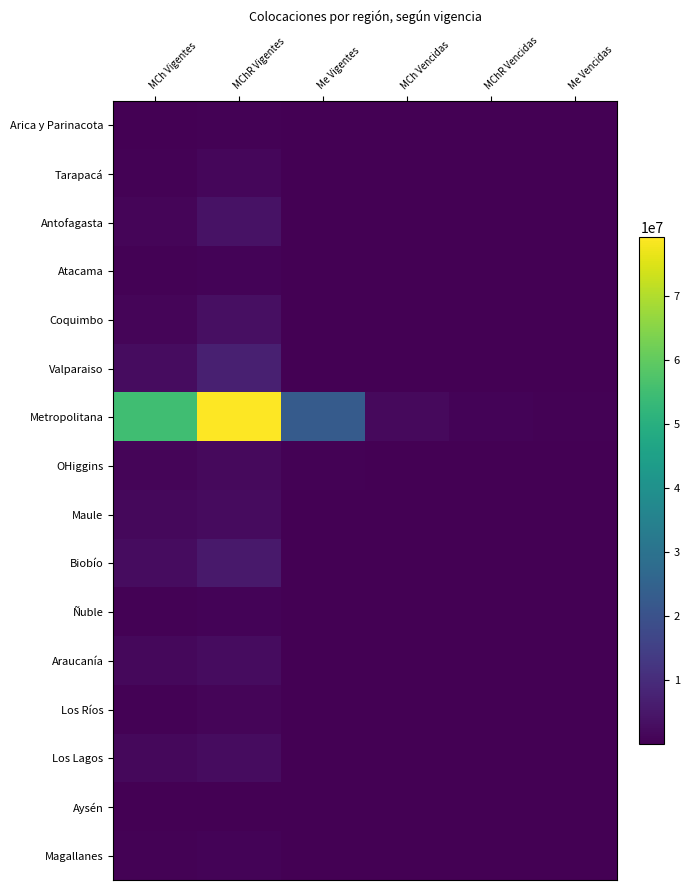

At which category does the chart reach its peak across all series?

MChR Vigentes